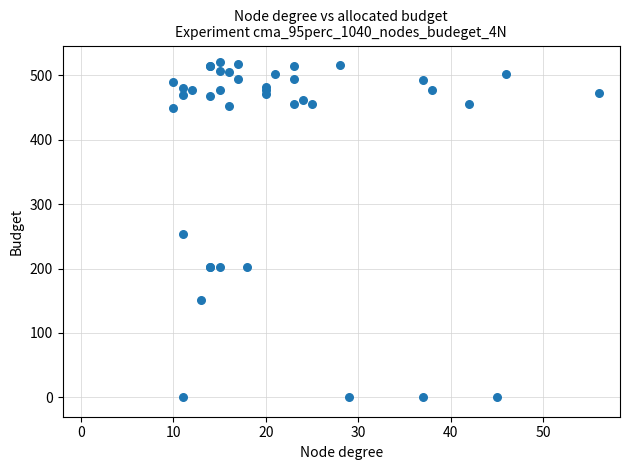

What Y value in the scatter plot is closest to 260?

252.8